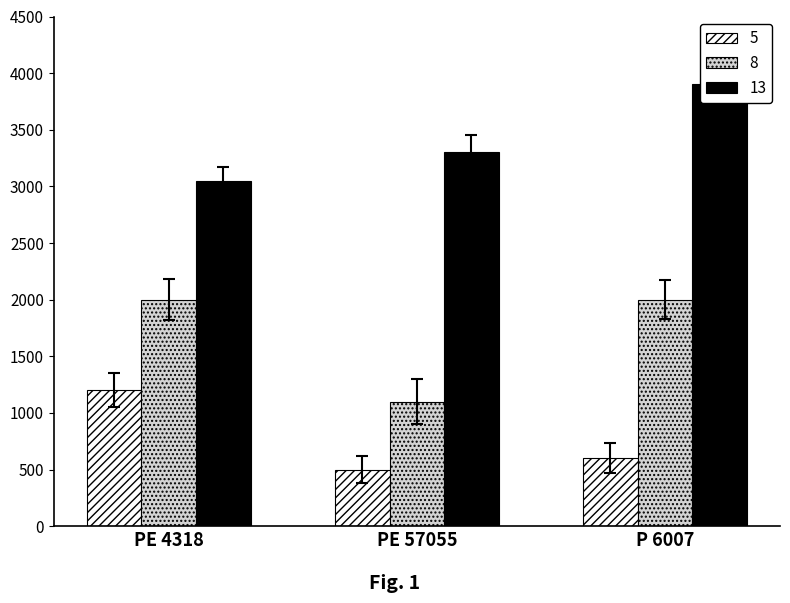

What is the value of the 8 bar at the 3rd from the left?

600